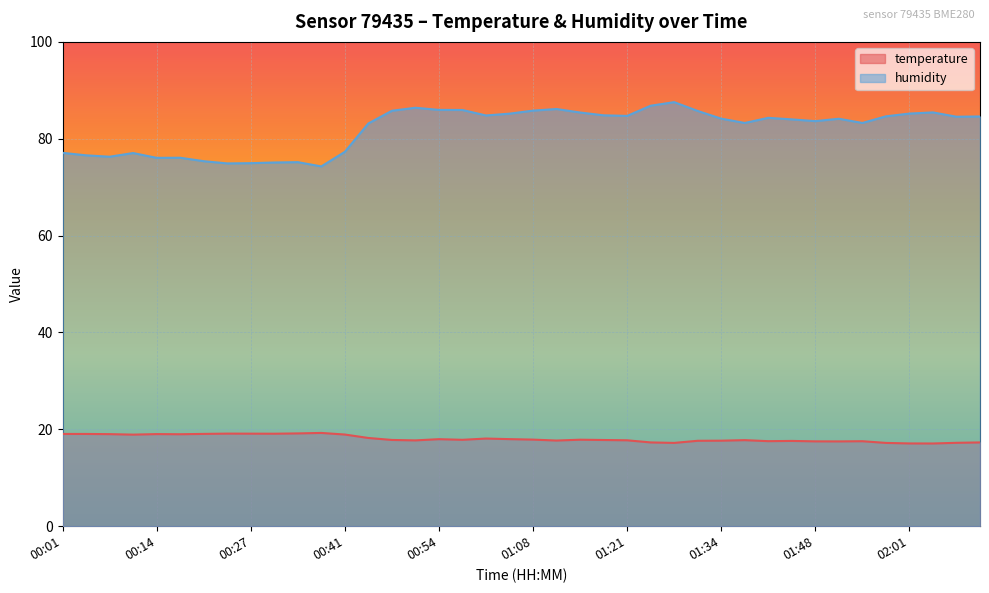

Reading right to left, what are all the values shown in this chart?

temperature: 17.3	17.2	17.1	17.1	17.2	17.6	17.5	17.5	17.6	17.6	17.8	17.7	17.6	17.2	17.3	17.7	17.8	17.9	17.7	17.9	18.0	18.1	17.8	18.0	17.7	17.8	18.2	18.9	19.3	19.2	19.1	19.1	19.1	19.1	19.0	19.0	18.9	19.0	19.1	19.1
humidity: 84.6	84.5	85.4	85.2	84.6	83.3	84.1	83.6	84.0	84.3	83.3	84.2	85.7	87.6	86.8	84.7	84.8	85.4	86.1	85.8	85.2	84.8	85.9	86.0	86.4	85.8	83.2	77.3	74.3	75.2	75.1	75.0	74.9	75.4	76.1	76.1	77.0	76.3	76.6	77.1